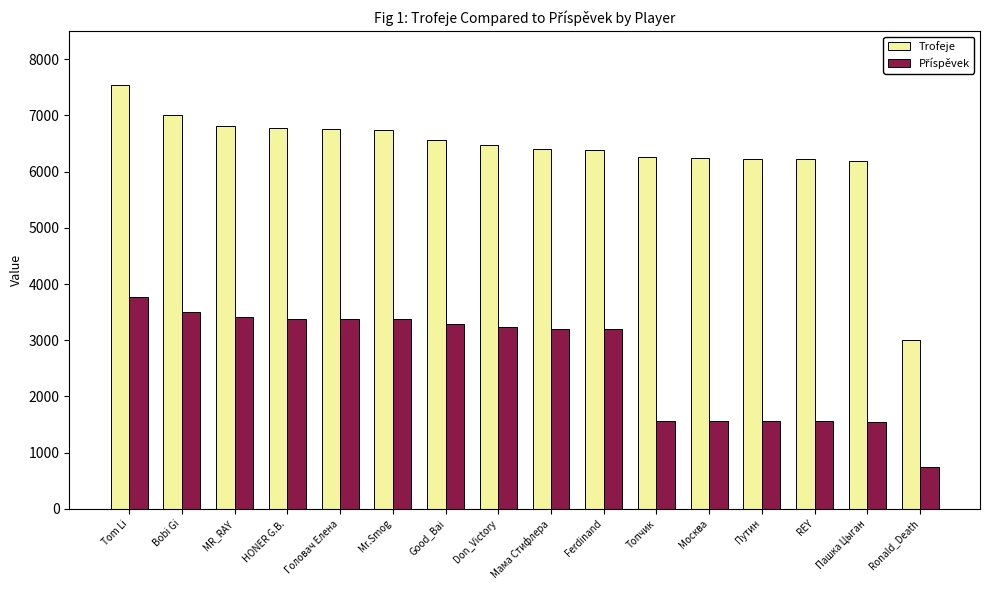

At which category is the sum across all series the highest?

Tom Li